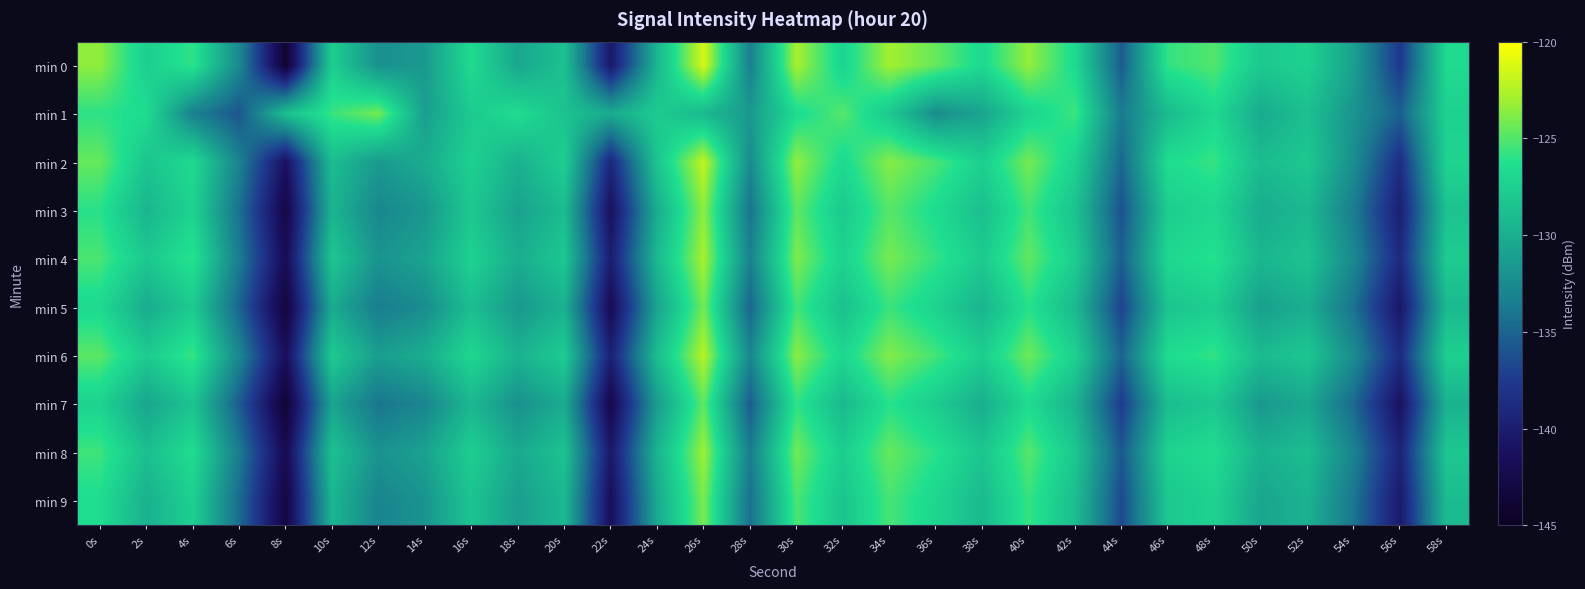

Rank the series by their maximum value, from lowest to highest.

min 7, min 5, min 1, min 9, min 3, min 8, min 4, min 6, min 2, min 0